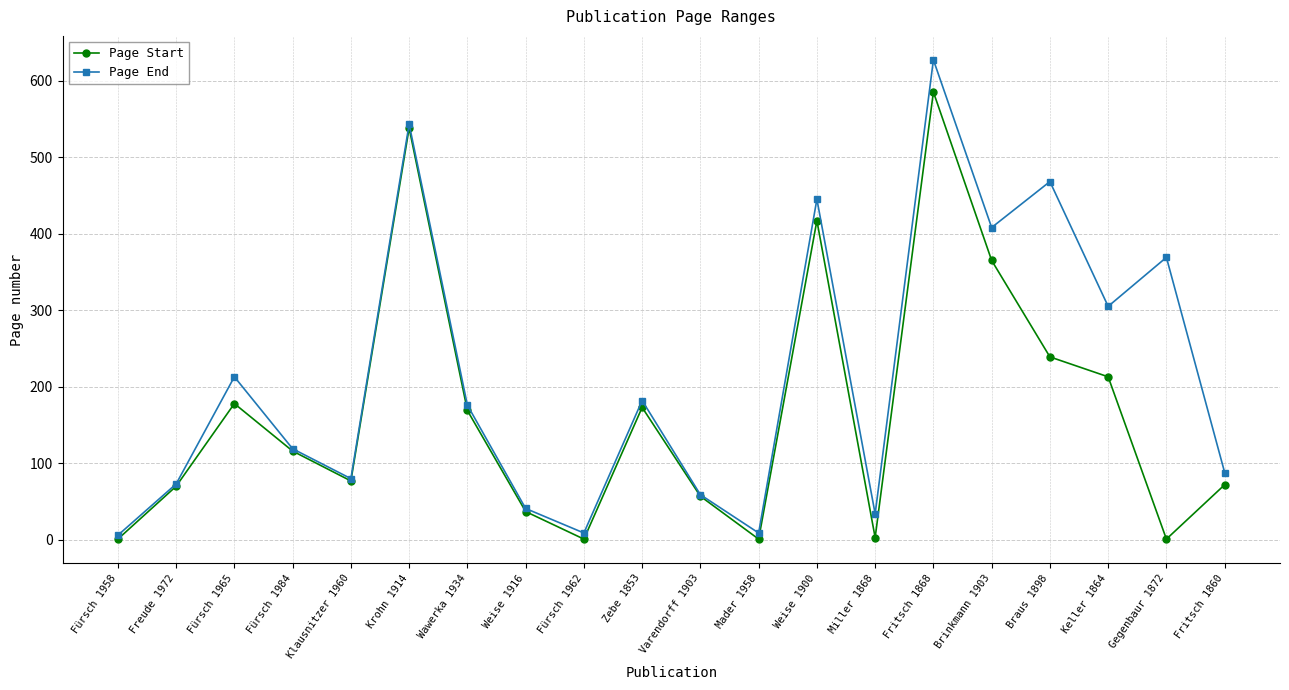

At Braus 1898, list the series in order from largest to smallest.

Page End, Page Start